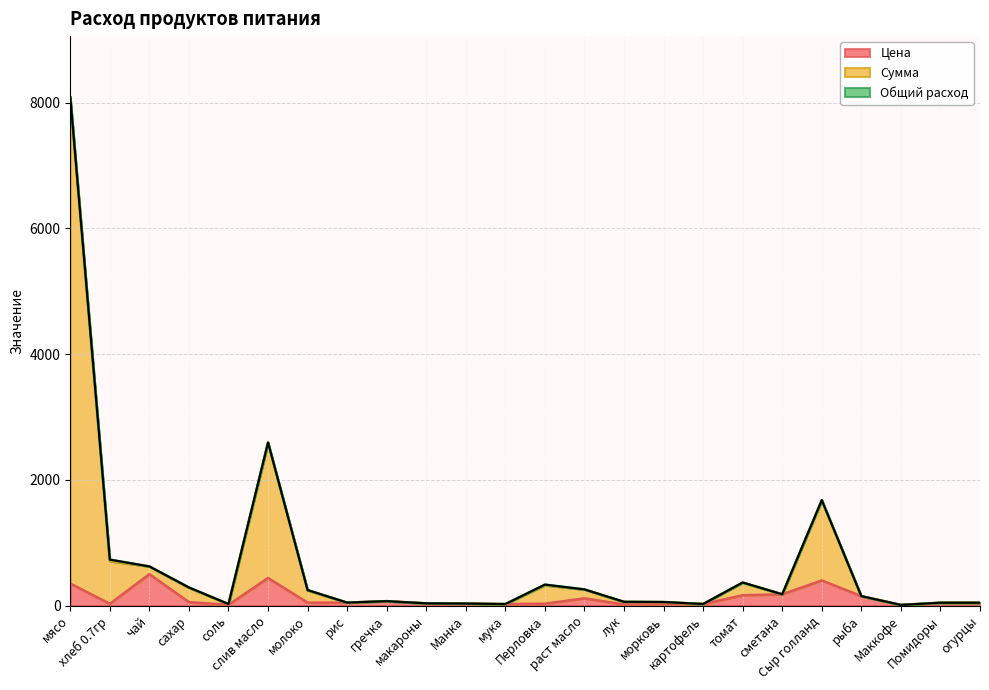

What is the maximum value for Цена?

500.0